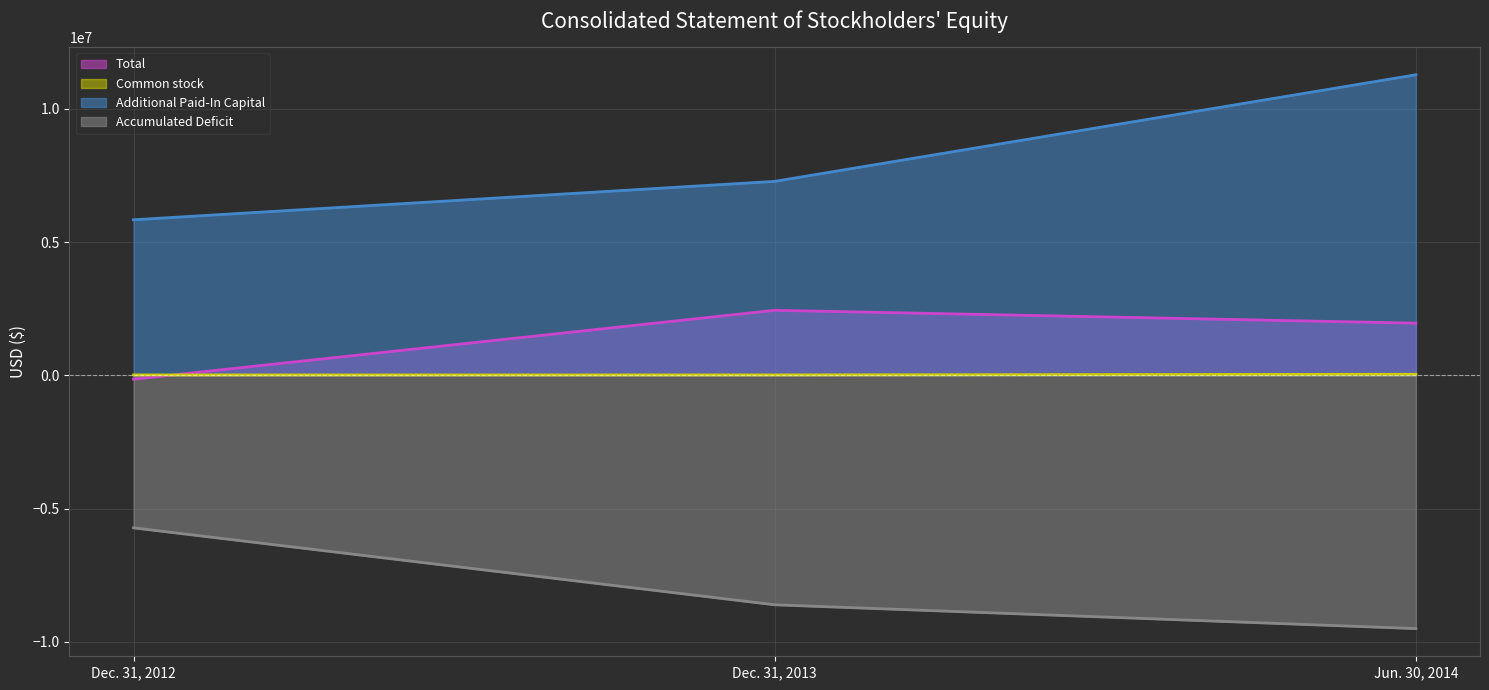

What is the approximate value of Accumulated Deficit at Jun. 30, 2014?

-9497809